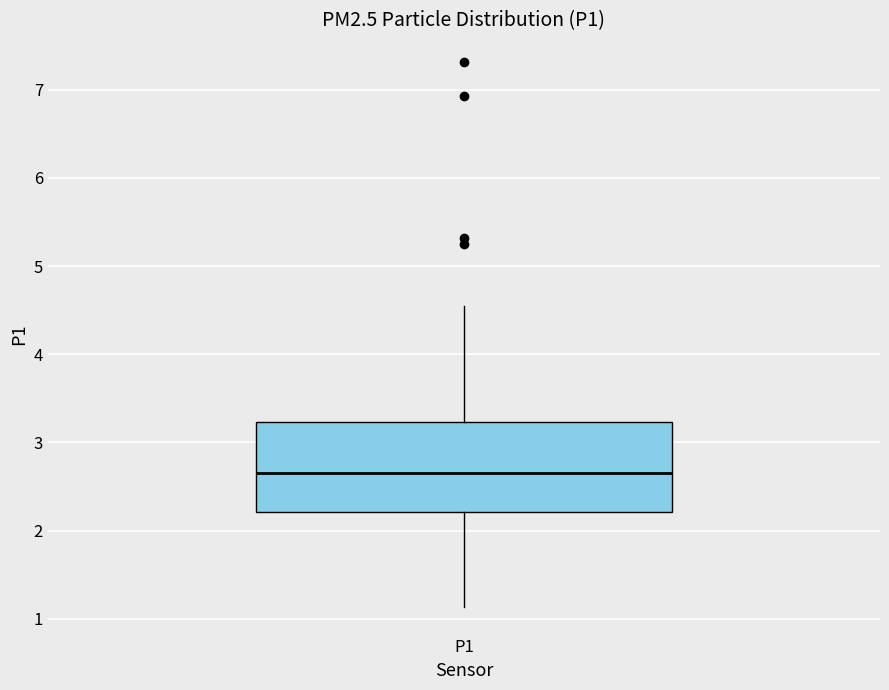

Transcribe this box plot: give where the median line is, the range the box spans, and where the two whiskers end, as read against the y-axis. The values are not printed on the chart, so give them approximately, as read against the axis.

median 2.7, box 2.2 to 3.2, whiskers 1.1 to 4.6